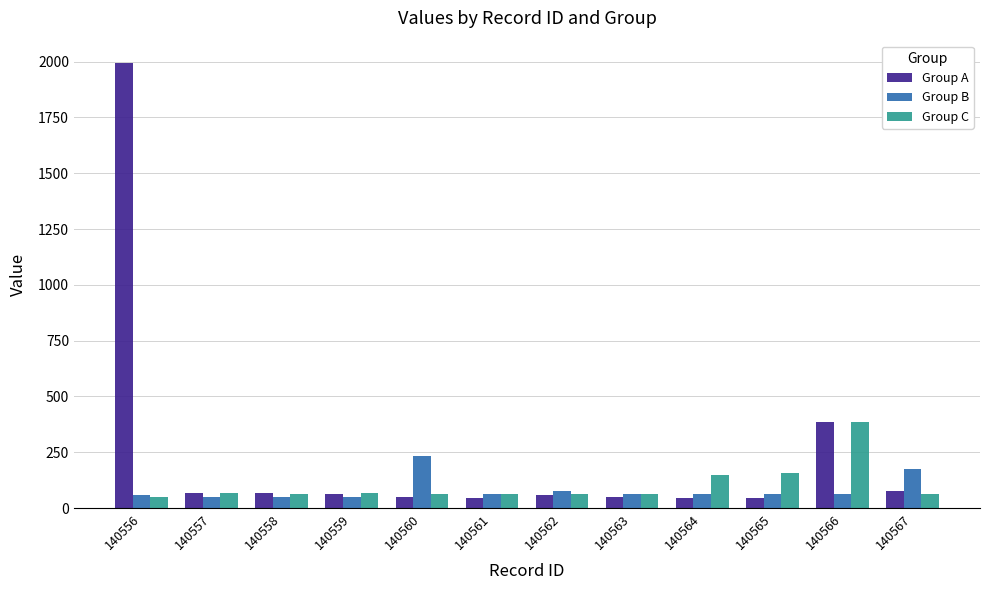

Which series changed the most between 140557 and 140565?

Group C